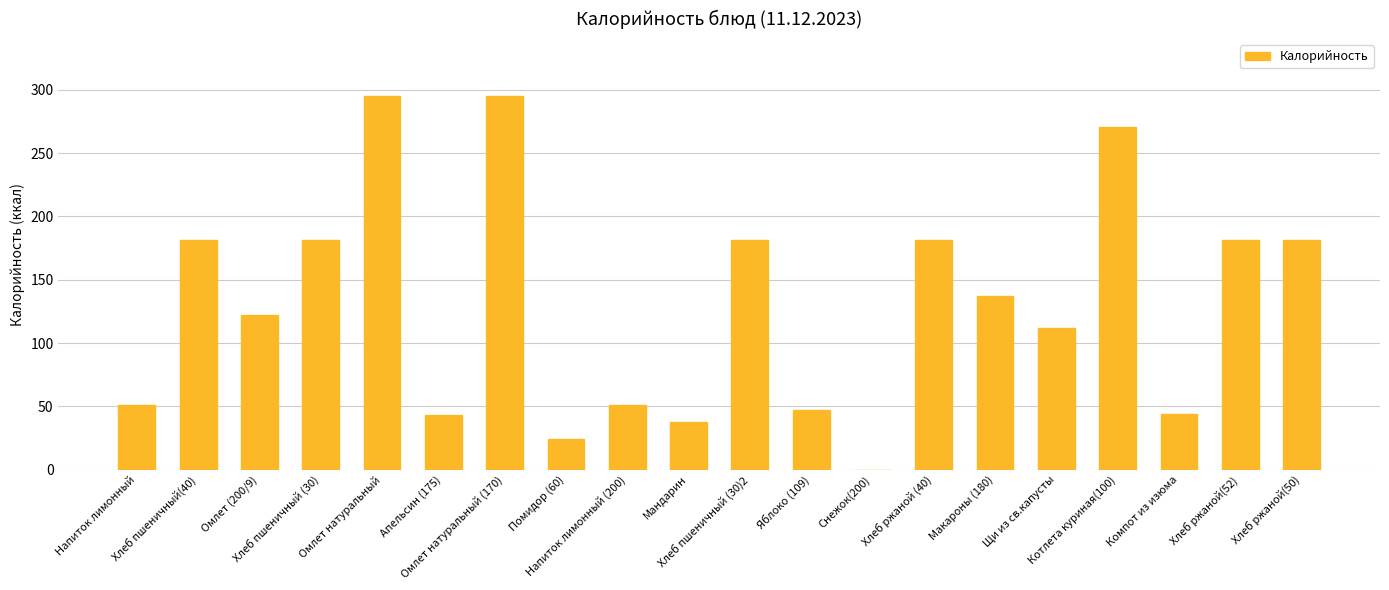

How many values are above zero?

19